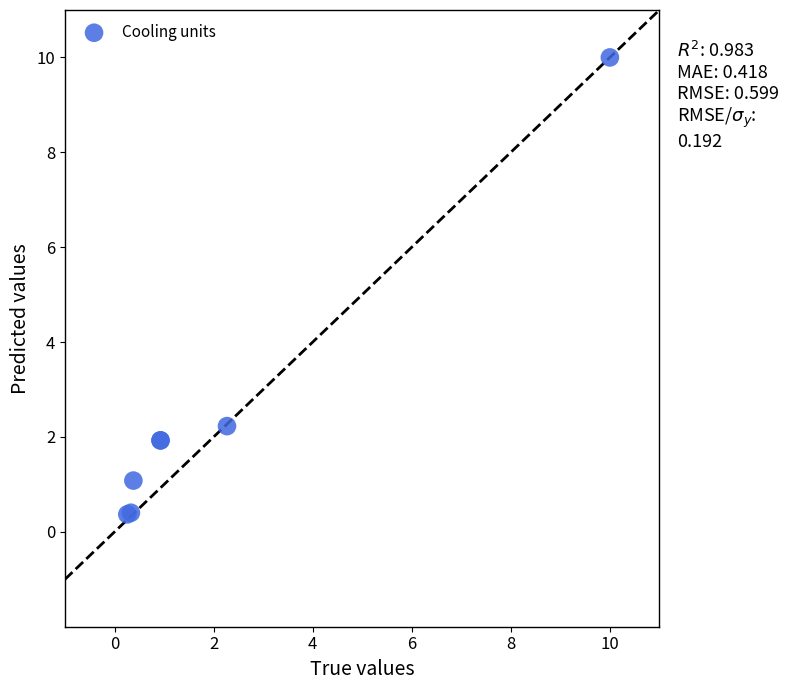

What Y value in the scatter plot is closest to 5?

2.2